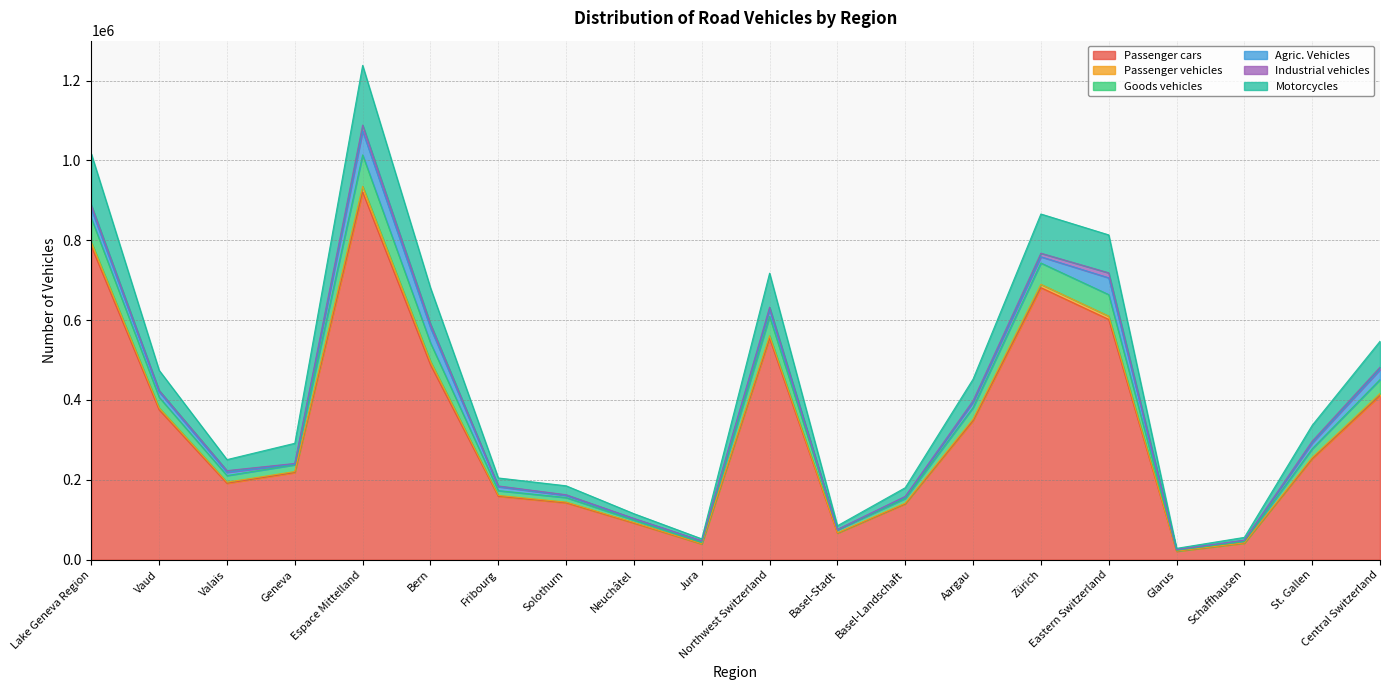

What is the difference between the Passenger cars values at Solothurn and Aargau?

205583